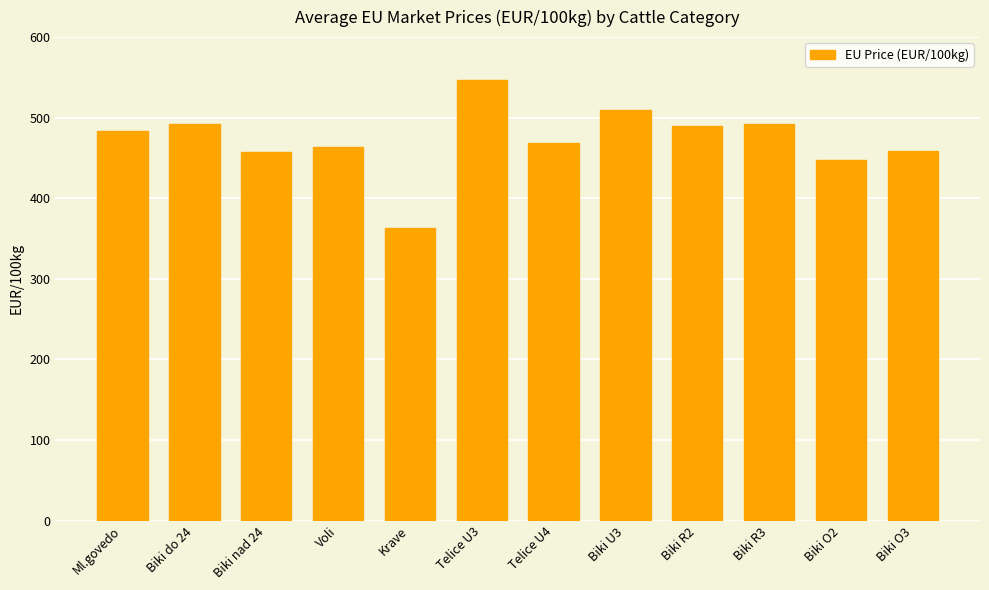

Is it true that the value at Biki O2 is 448.0?

True